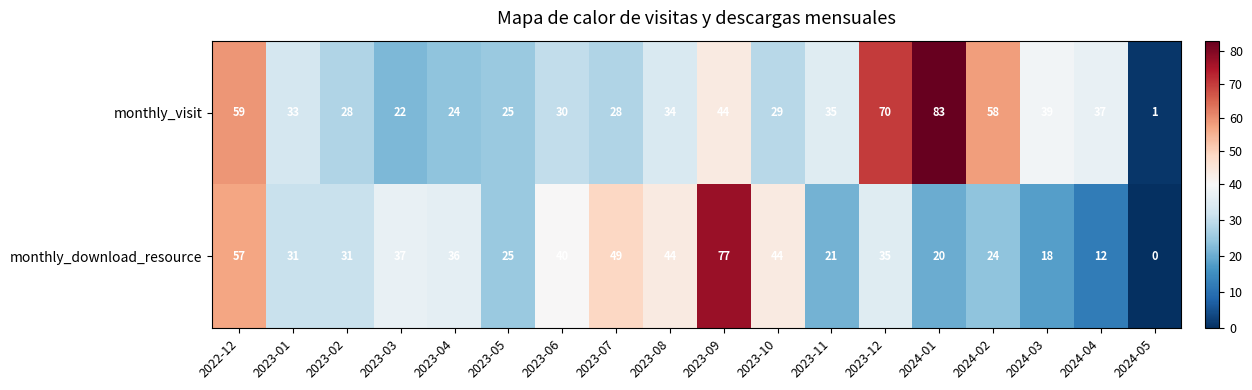

The monthly_download_resource series shows 57 at 2022-12. True or false?

True